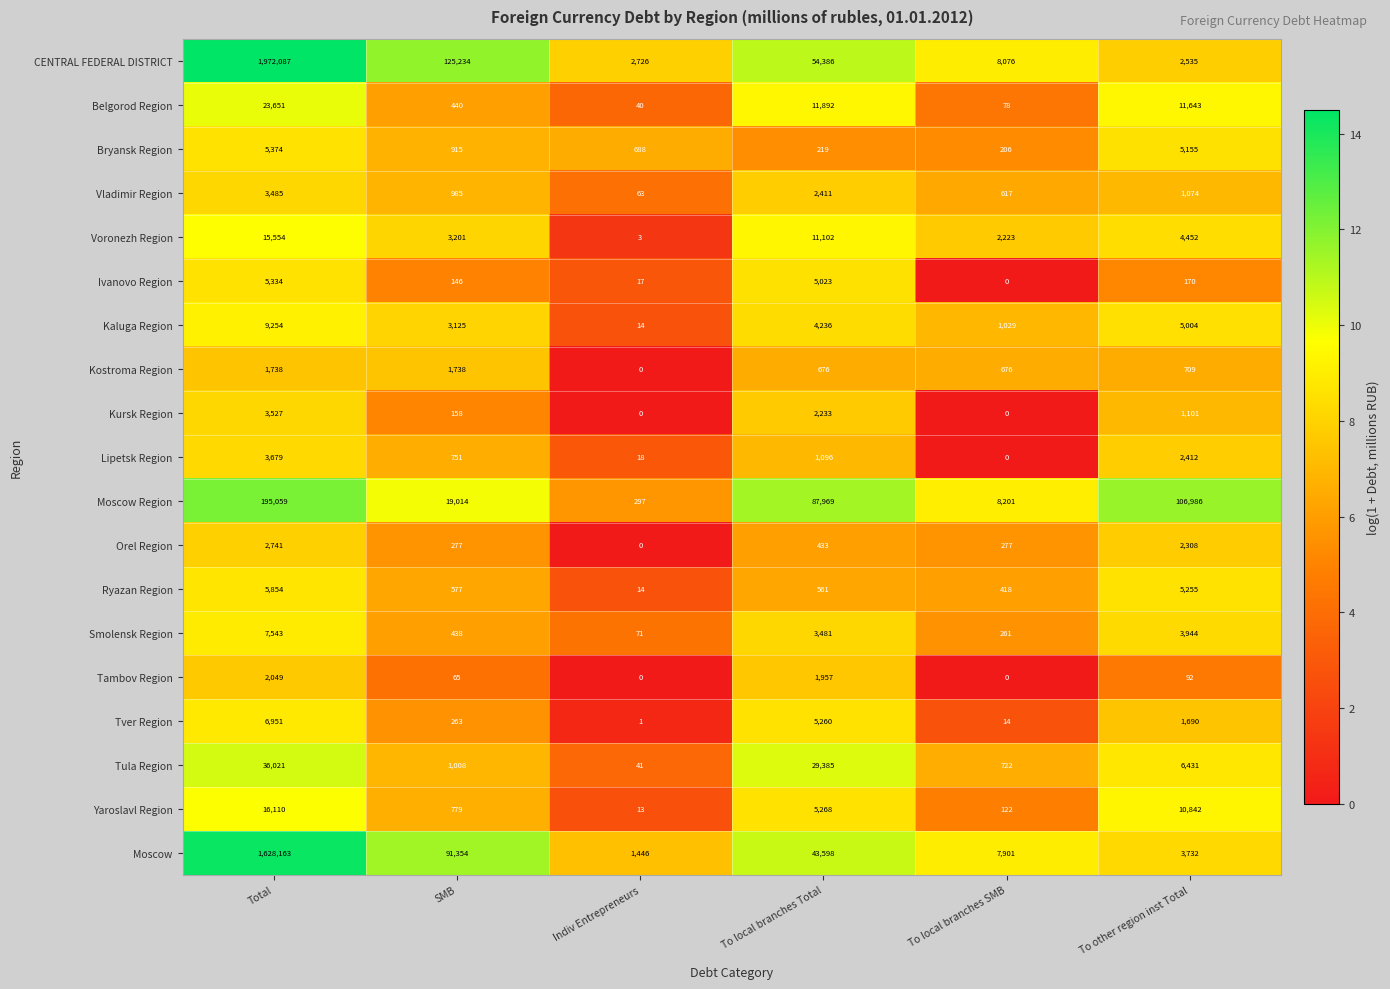

Which series has the widest spread of values?

CENTRAL FEDERAL DISTRICT